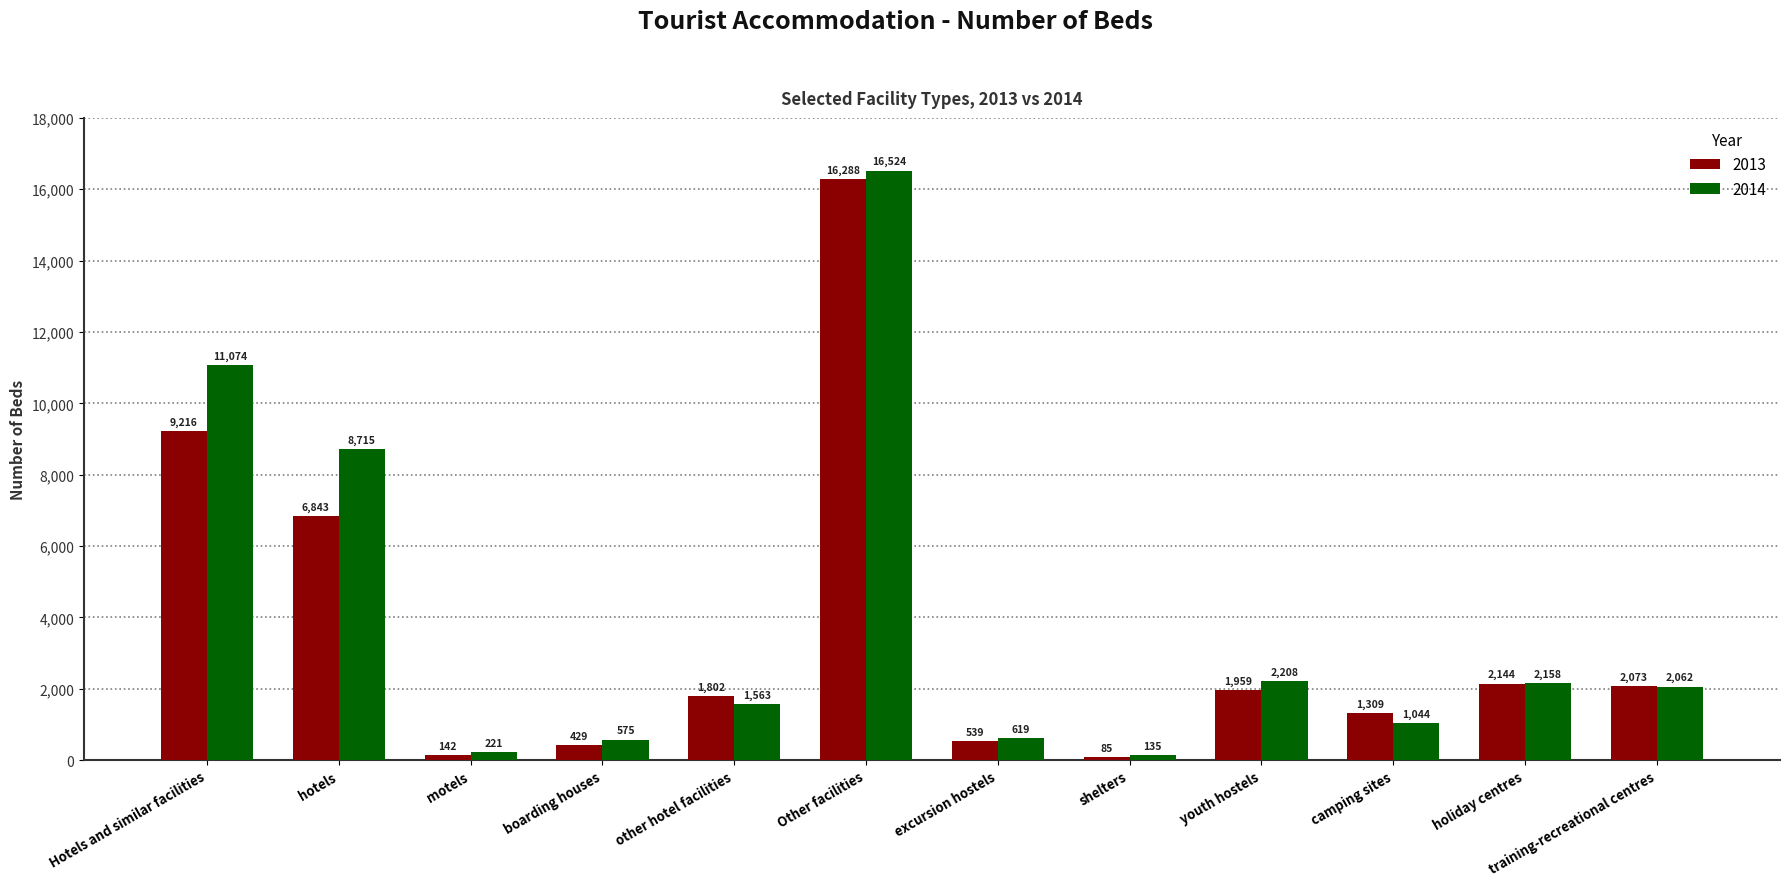

The 2013 series shows 1063 at holiday centres. True or false?

False